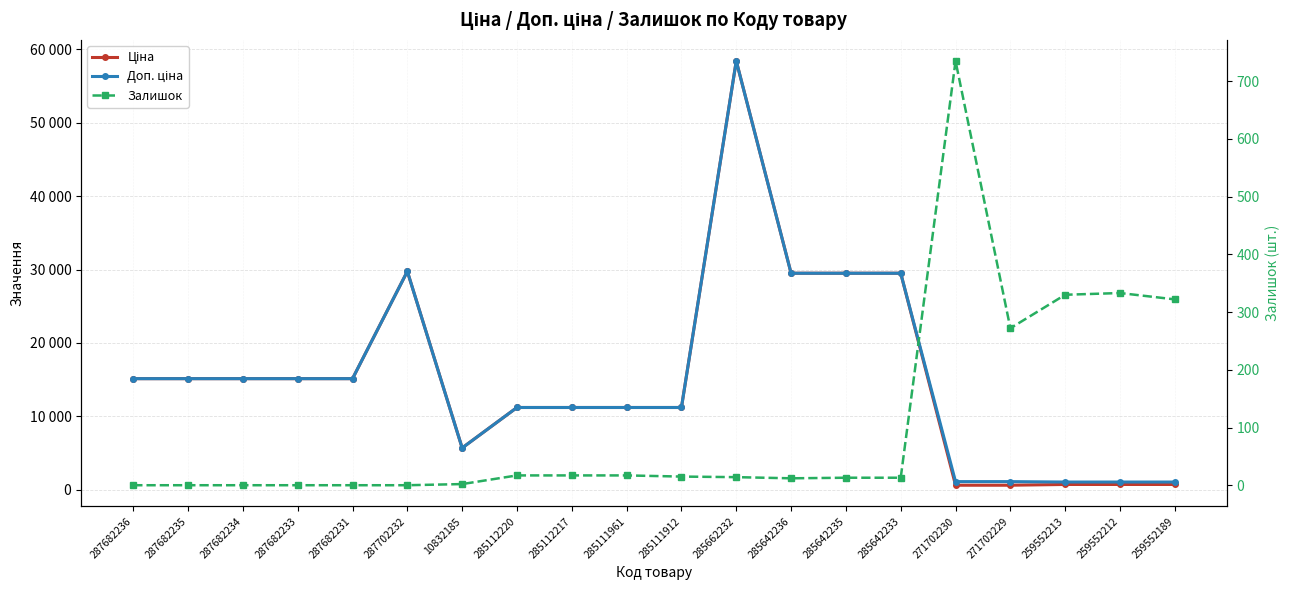

True or false: Доп. ціна has a value of 29491.5 at 285642236.

True